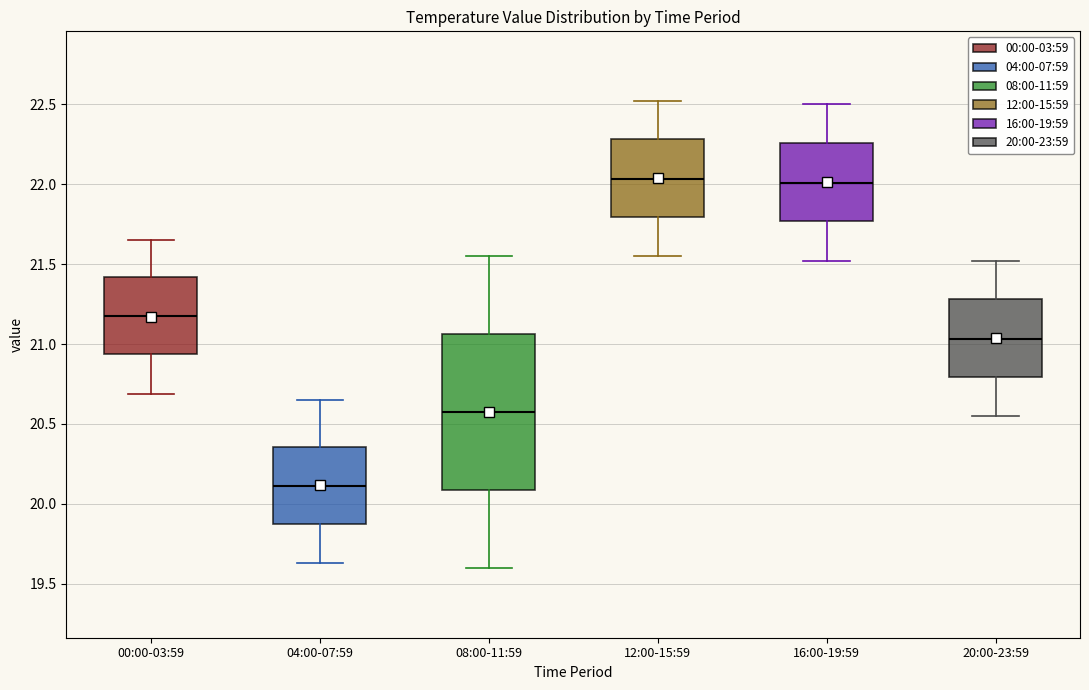

Where does the median line of the box for 16:00-19:59 sit on the y-axis? The values are not printed on the chart, so give them approximately, as read against the axis.

22.00